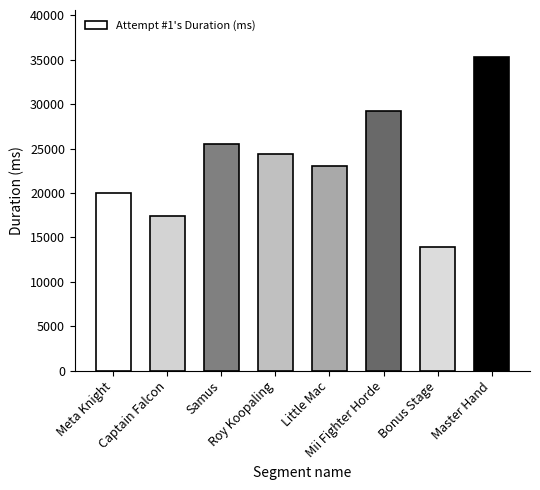

Approximately how many times larger is the value at Meta Knight compared to Roy Koopaling?

0.8